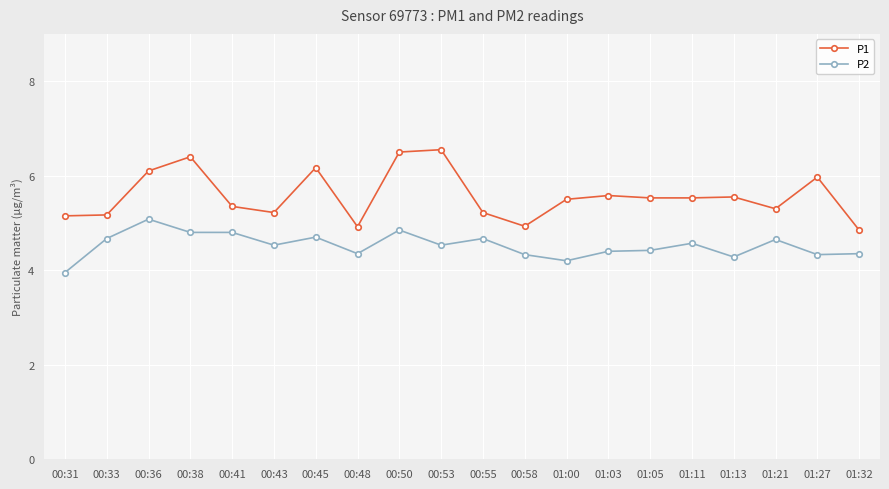

Is it true that P2 equals 7.1 at 00:58?

False